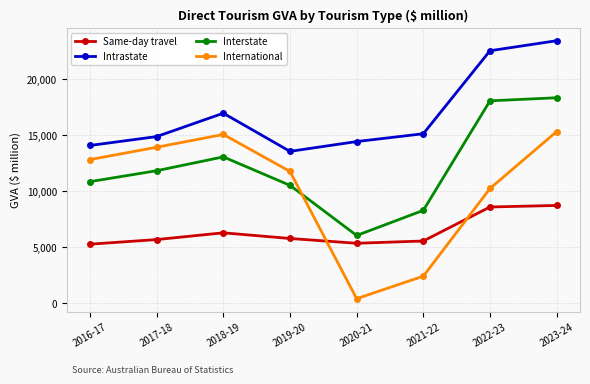

True or false: Intrastate has more than 2 interior local peaks.

False